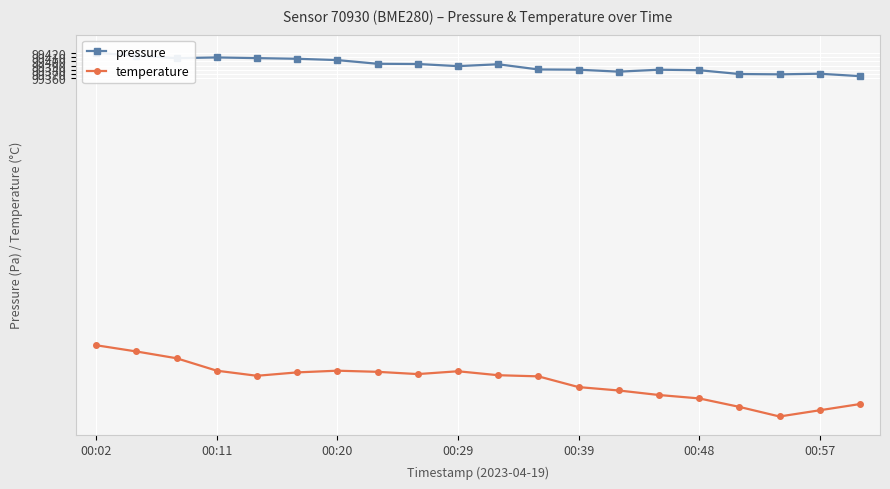

True or false: temperature and pressure cross at least once.

False